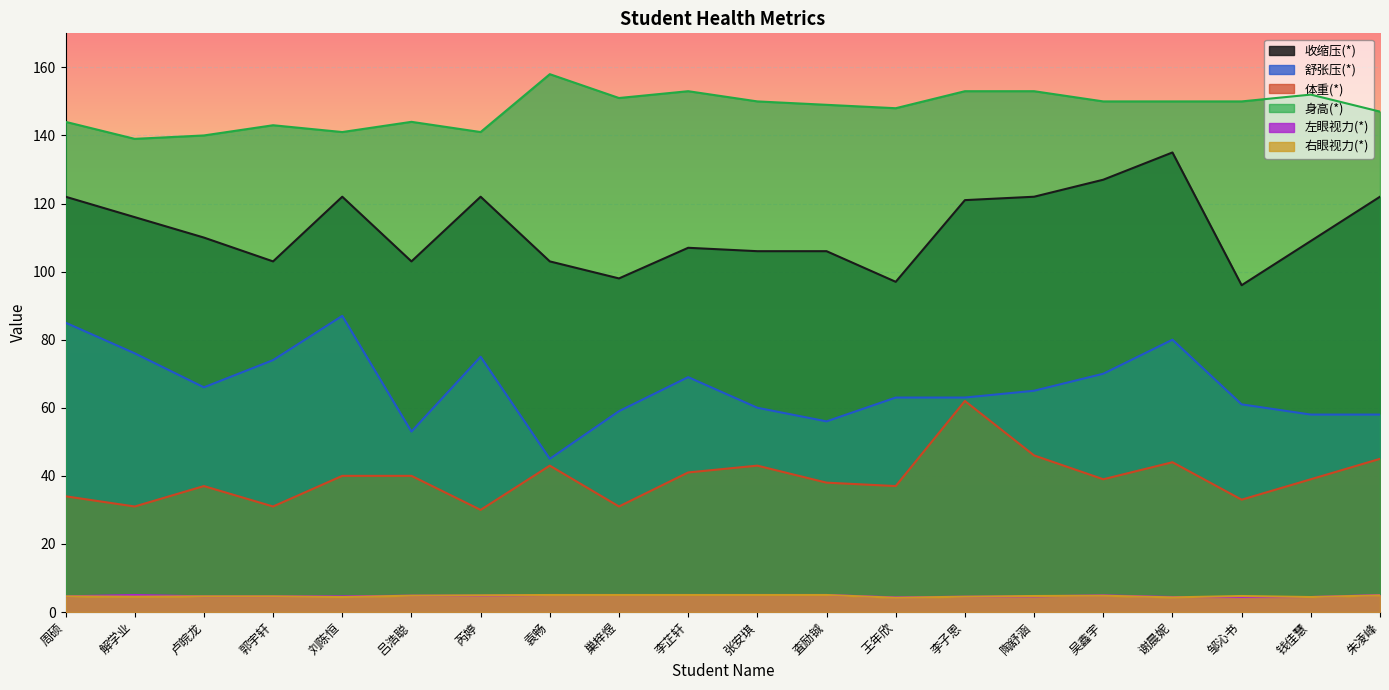

What position from the right is 张安琪?

10